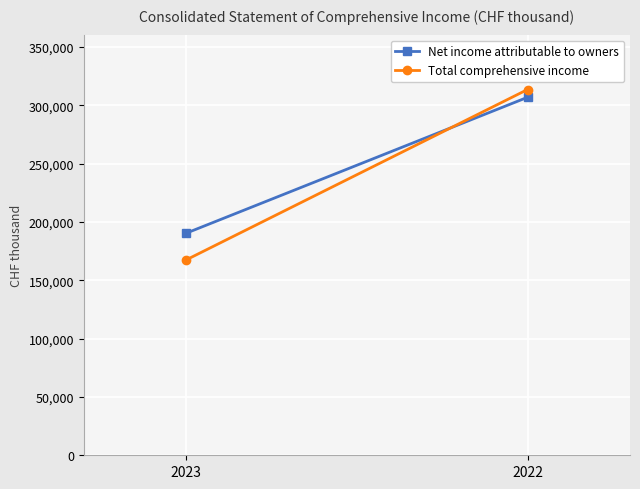

Which category has the highest value in the Net income attributable to owners series?

2022